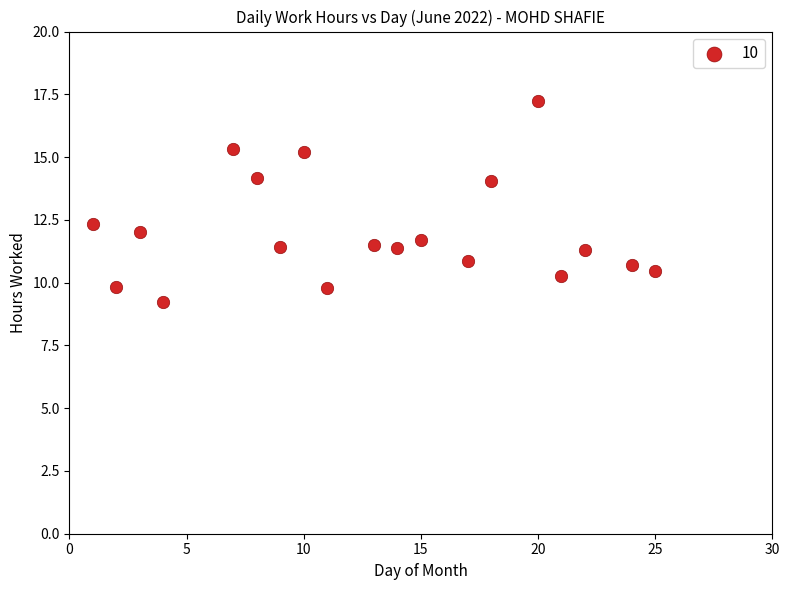

What Y value in the scatter plot is closest to 13?

12.3